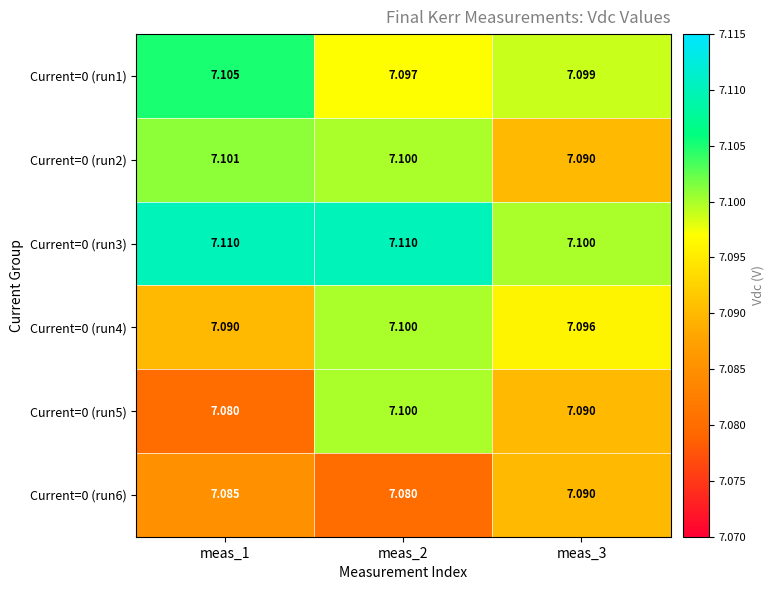

At how many categories does at least one series exceed 7?

3